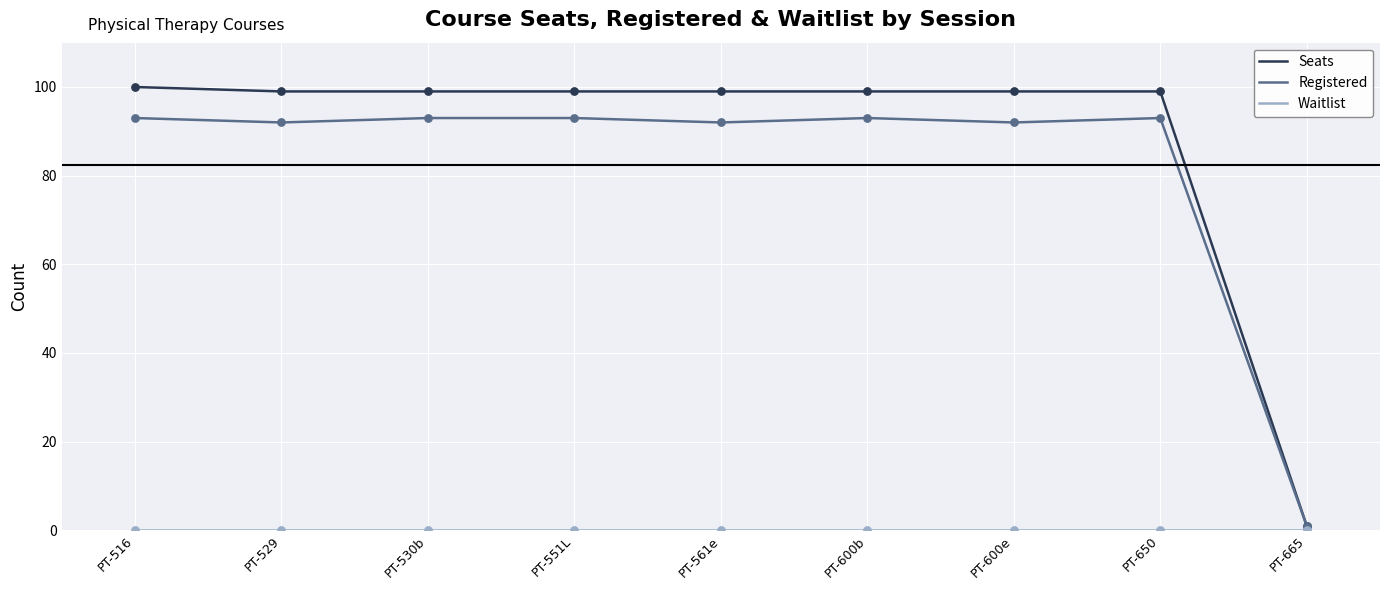

Which series changed the most between PT-561e and PT-665?

Seats